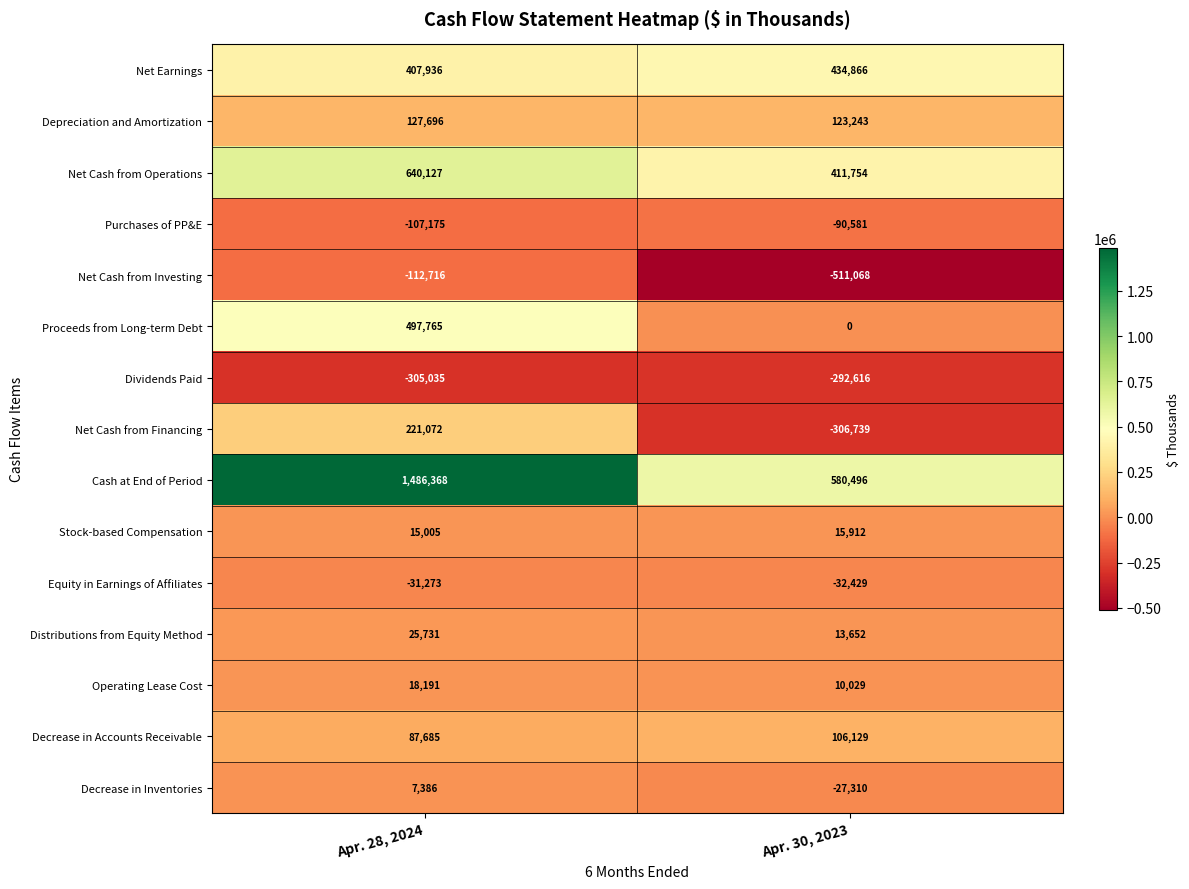

What is the minimum value for Purchases of PP&E?

-107175